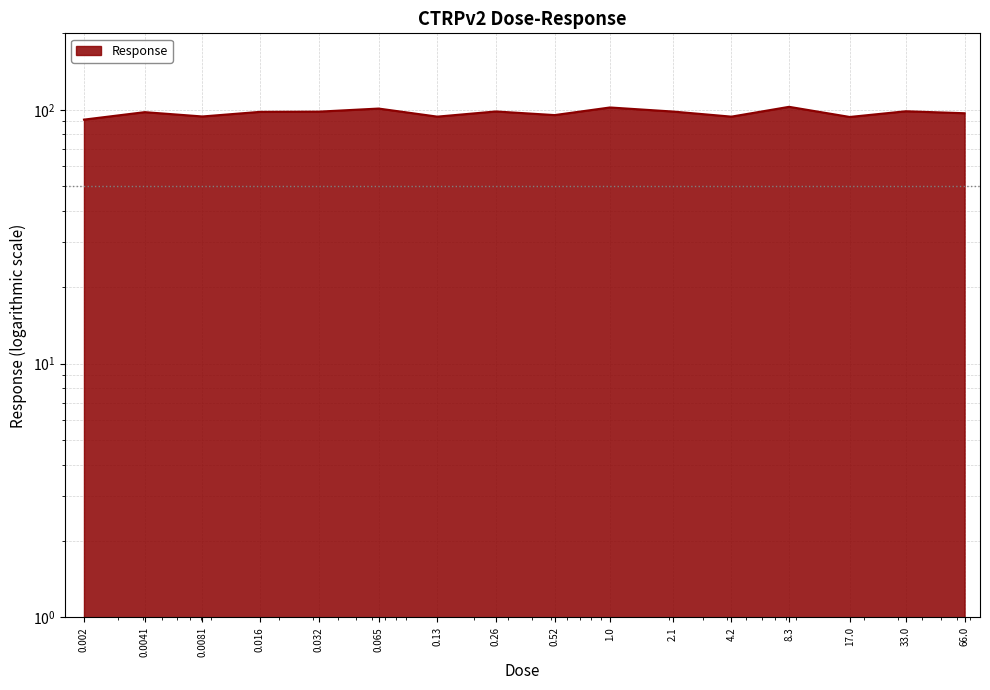

What is the sum of the values at 0.0041 and 0.016?

196.0